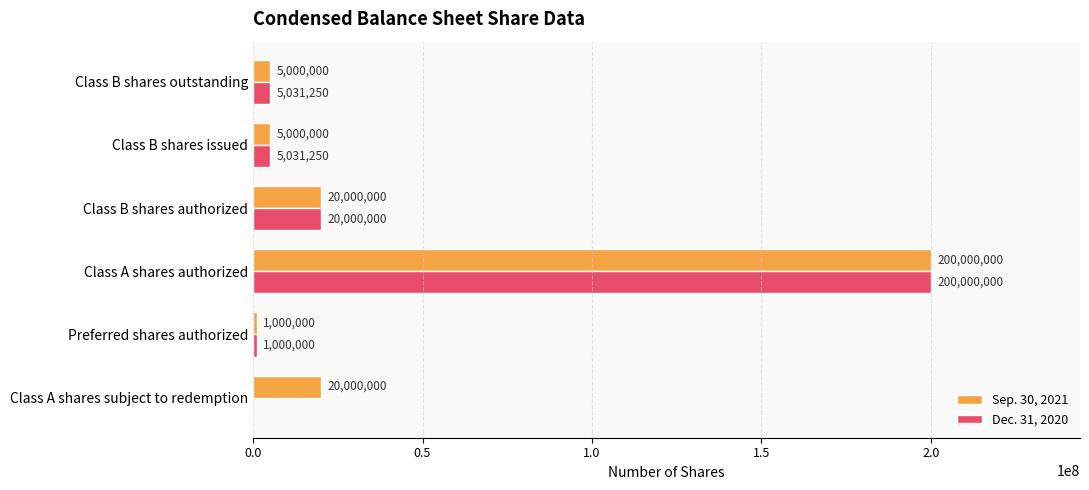

What is the sum of the Sep. 30, 2021 values at Preferred shares authorized and Class B shares outstanding?

6000000